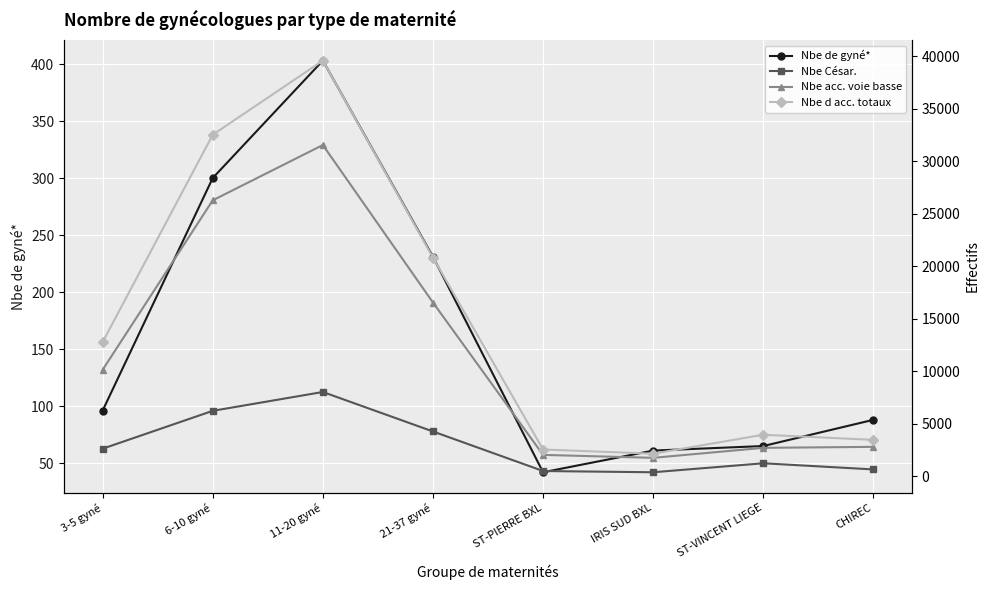

Is the value of Nbe César. at IRIS SUD BXL greater than the value of Nbe de gyné* at 21-37 gyné?

Yes